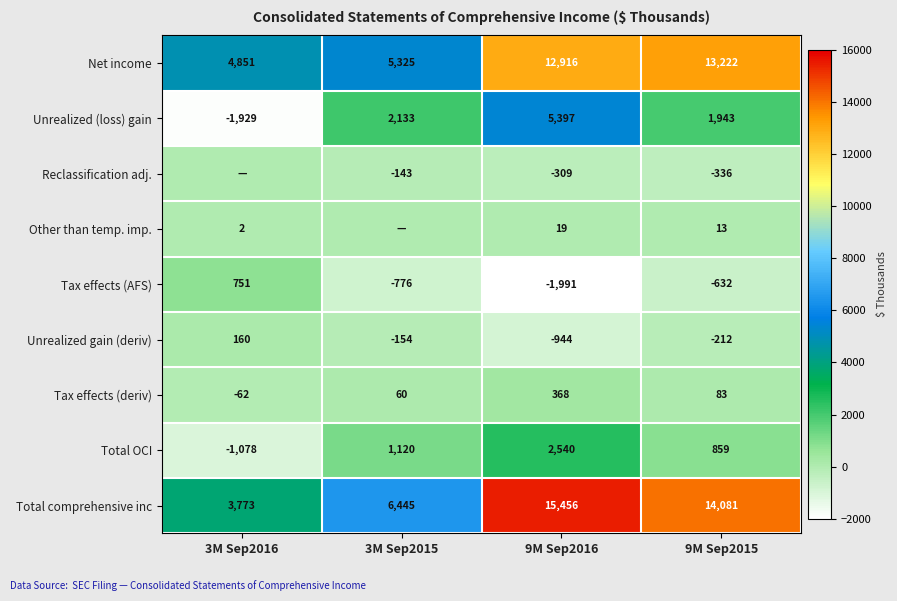

List the labels in order of Total comprehensive inc value, smallest first.

3M Sep2016, 3M Sep2015, 9M Sep2015, 9M Sep2016